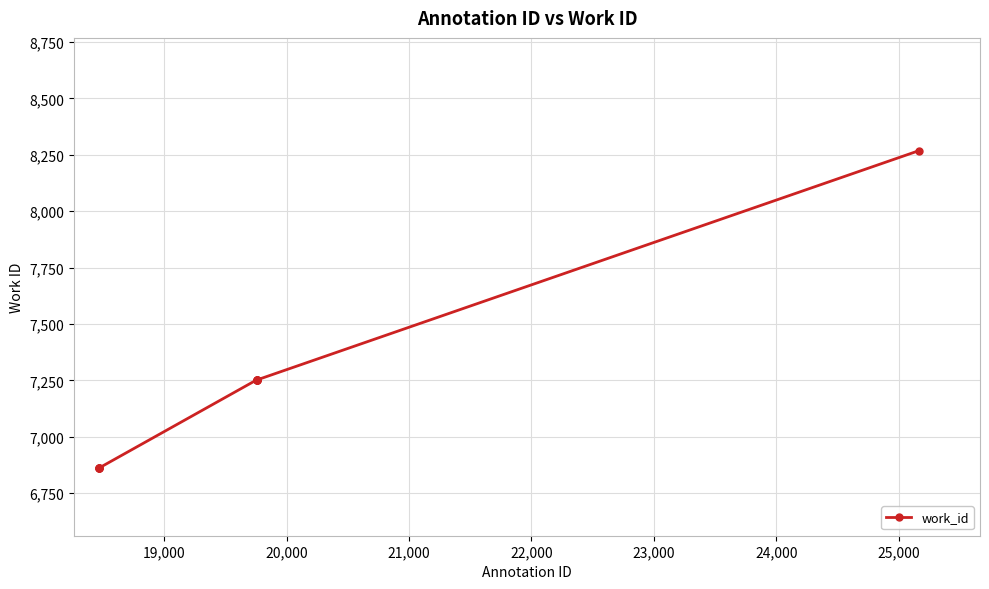

What is the sum of all values?

71981